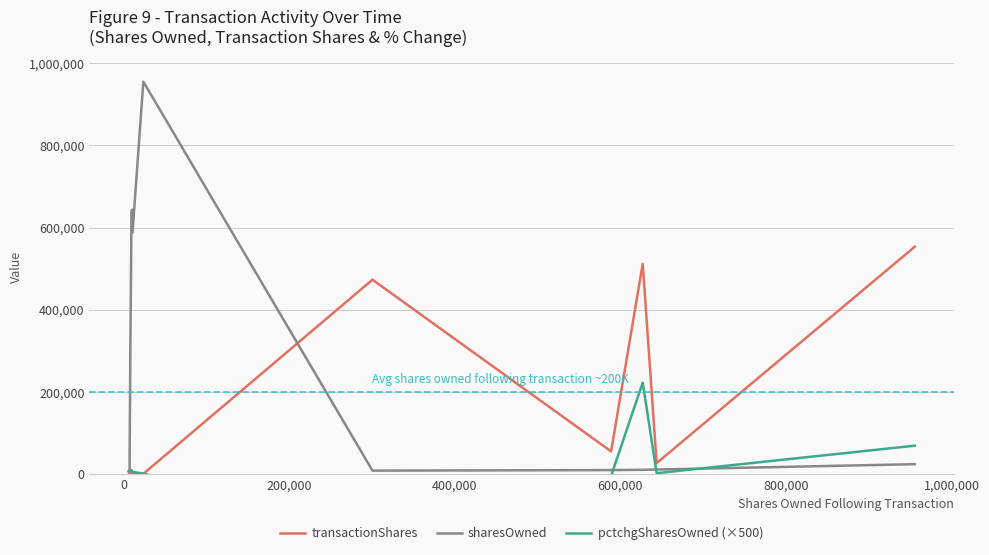

What is the highest value of the transactionShares series?

553577